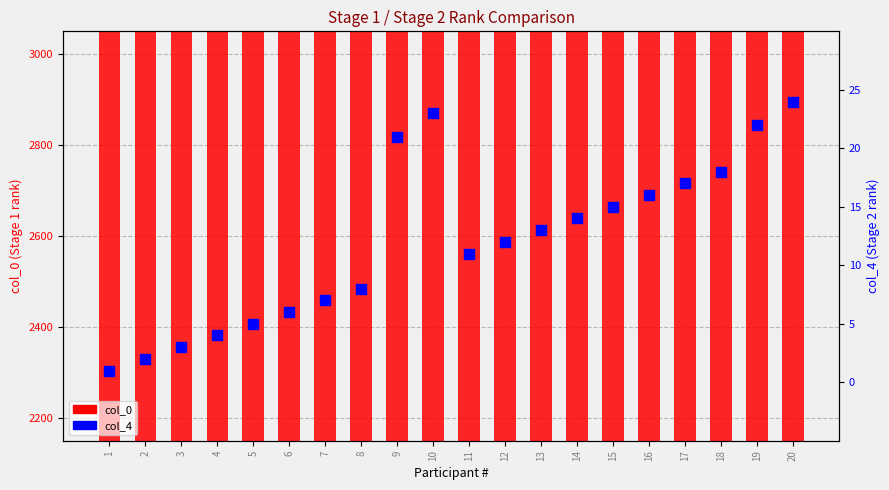

Which series contains the highest Y value?

col_0 rank